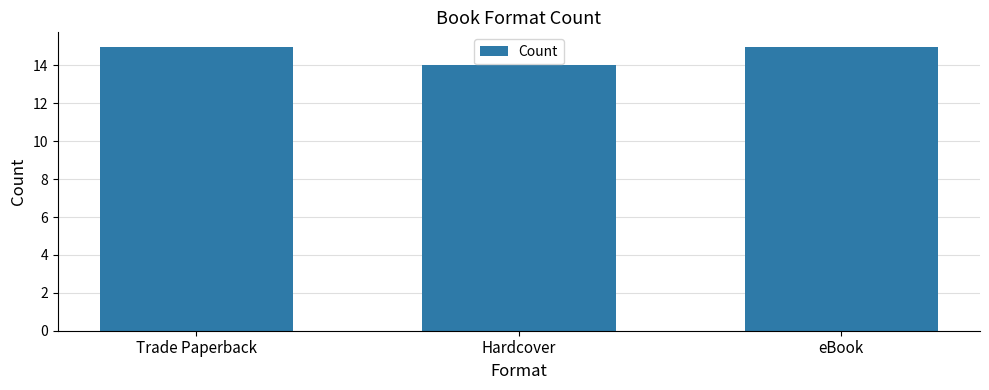

How many data points are less than 15?

1